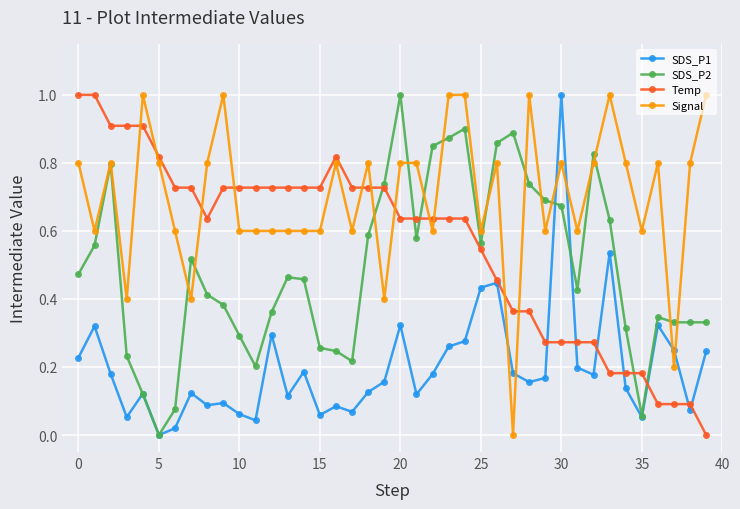

True or false: SDS_P2 has more than 0 interior local peaks.

True